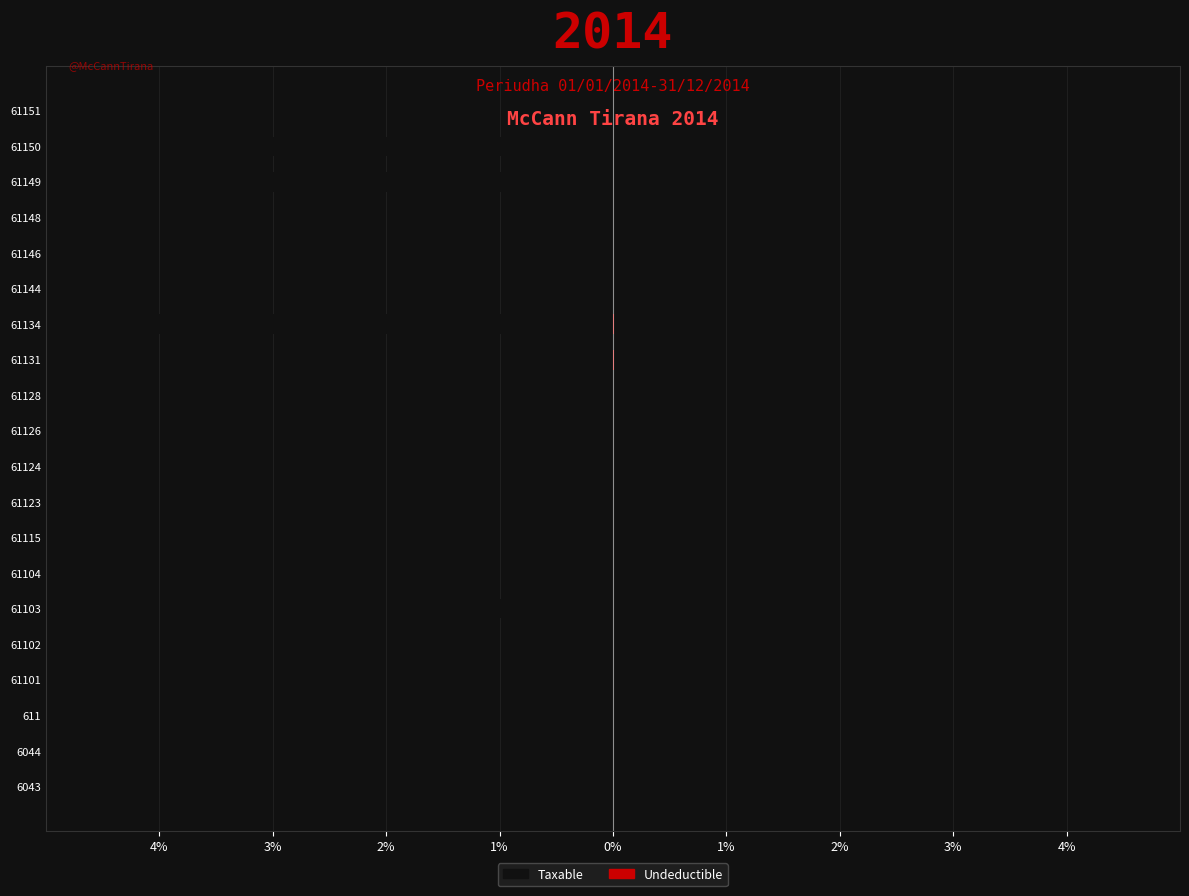

Are the bars grouped side by side (vs. stacked)?

Yes